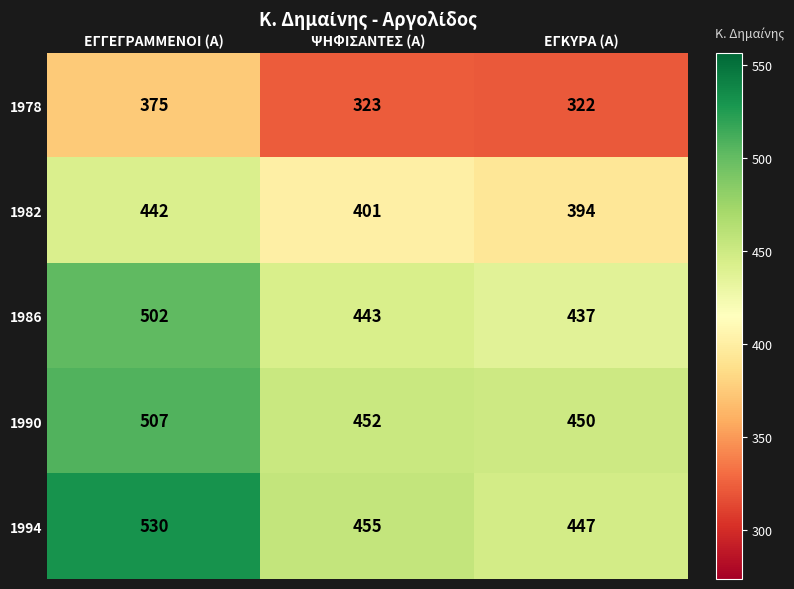

At which category is the sum across all series the highest?

ΕΓΓΕΓΡΑΜΜΕΝΟΙ (Α)